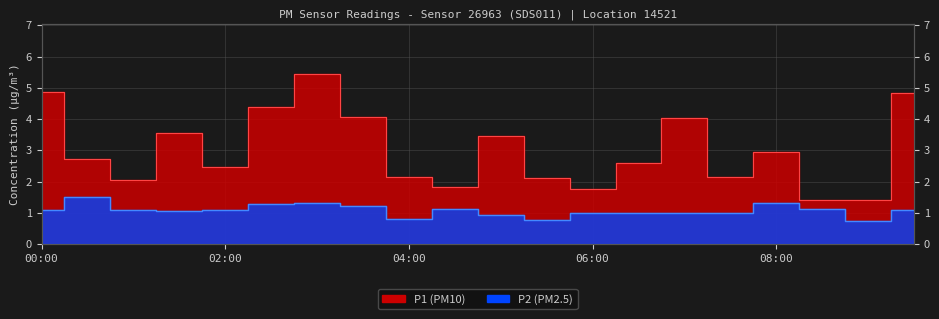

What is the total value across all series at 07:00?

5.0